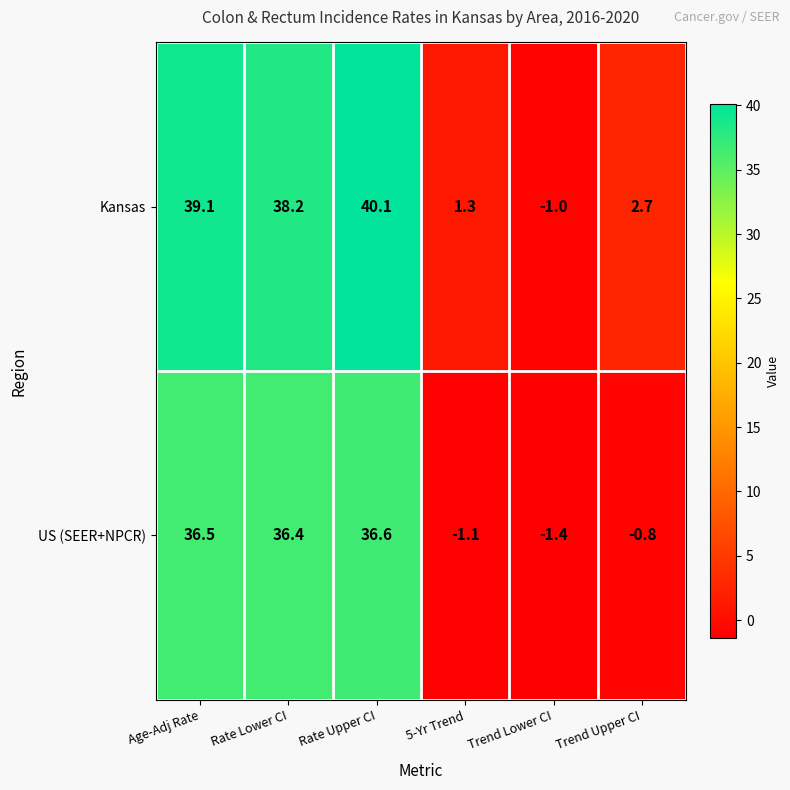

How many data points in US (SEER+NPCR) are above 36?

3